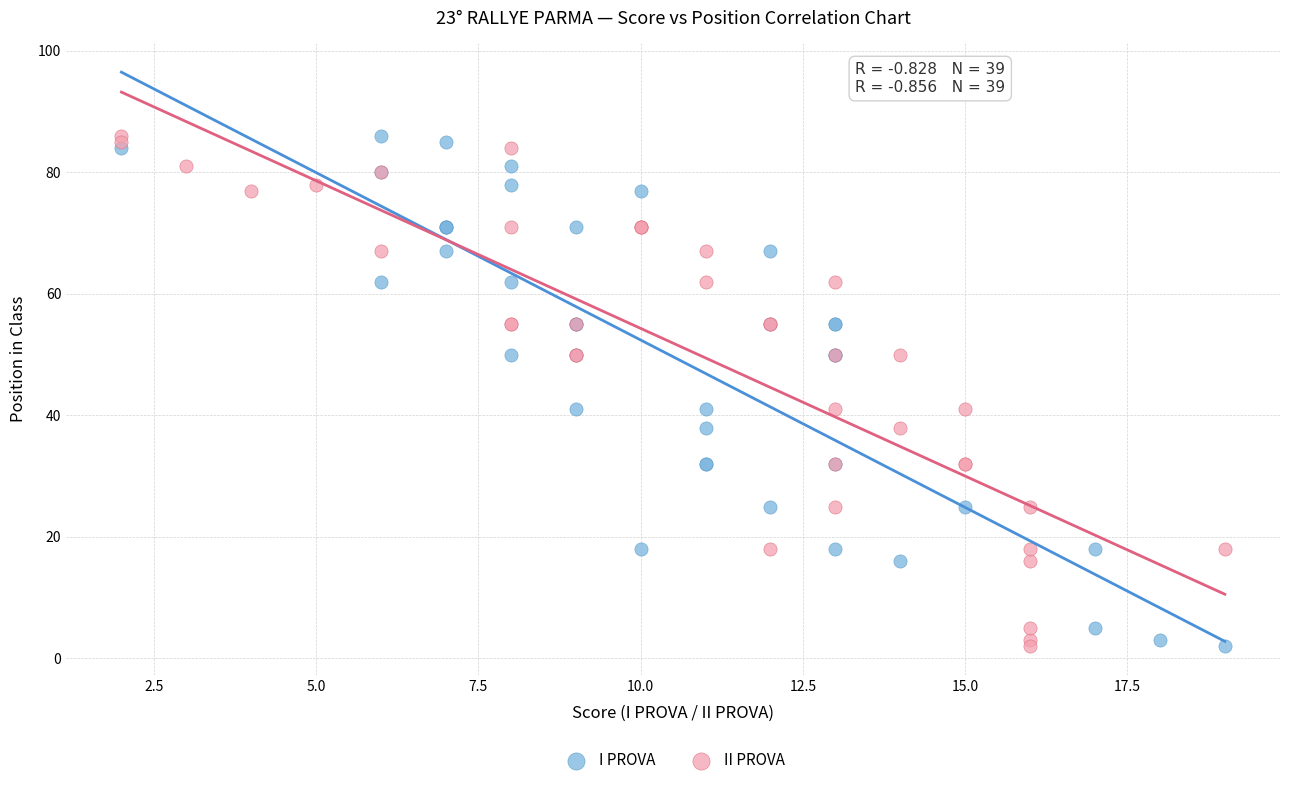

What are all the series names shown in the legend?

I PROVA, II PROVA